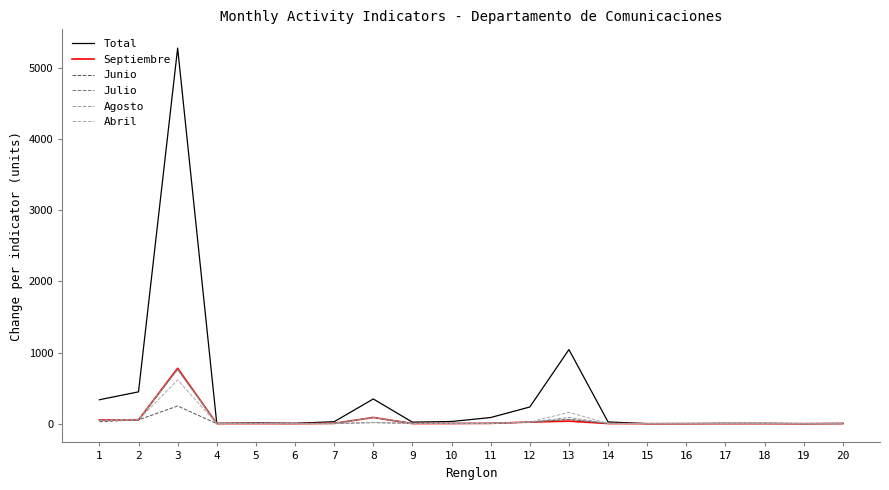

What is the difference between the maximum and minimum values in the Junio series?

248